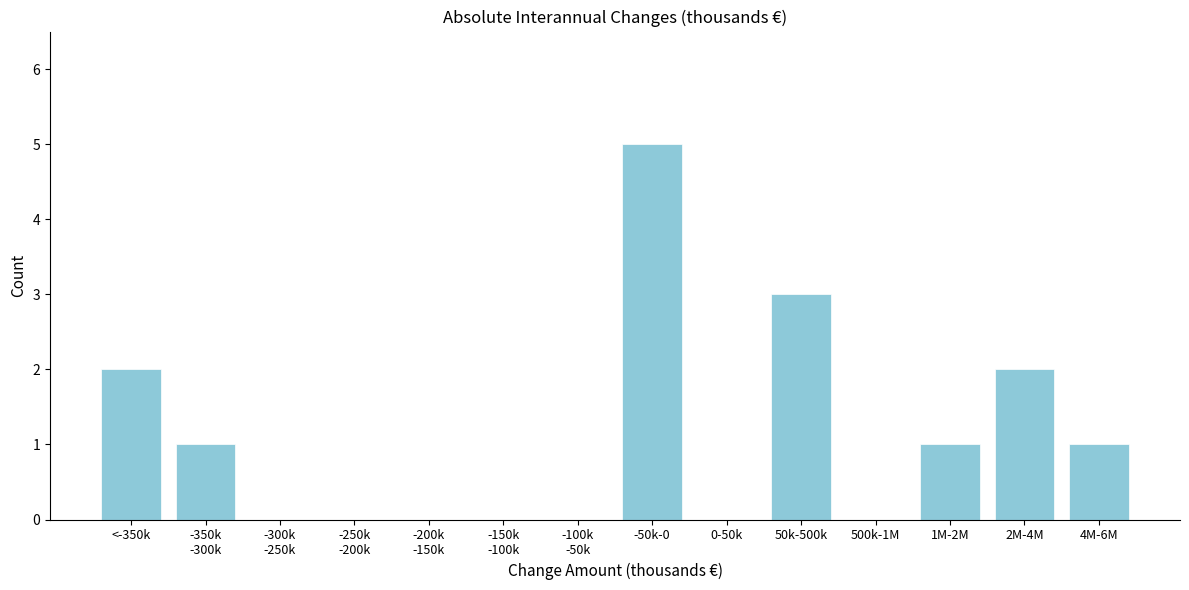

Which label corresponds to the largest value in the chart?

-50k-0